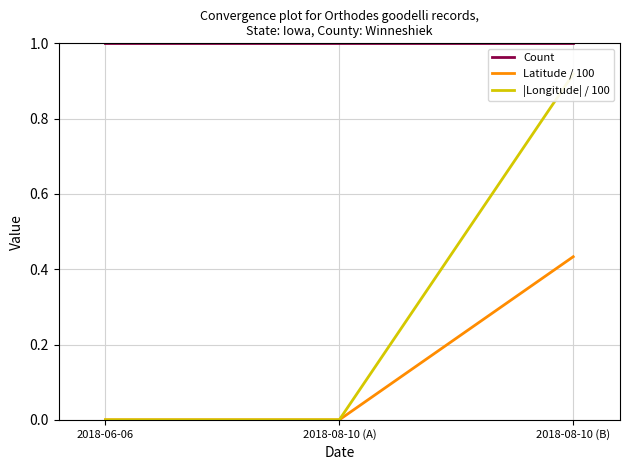

Is it true that |Longitude| / 100 equals 0.0 at 2018-06-06?

True